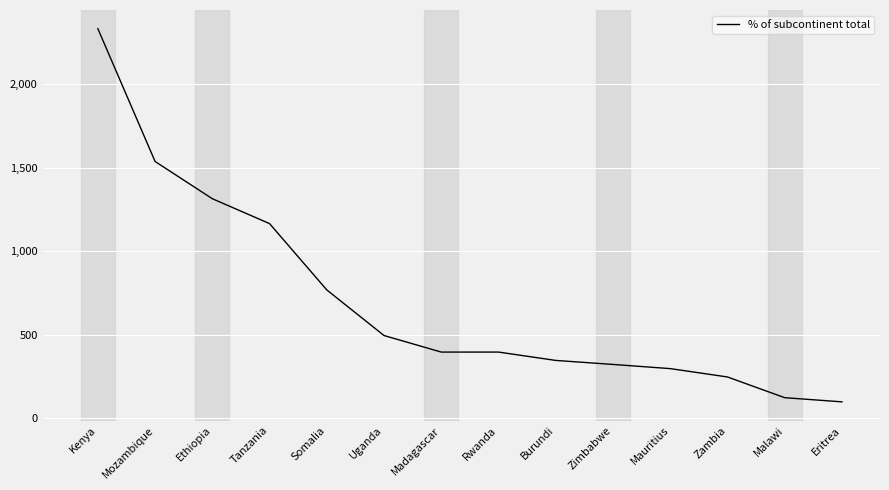

Between Kenya and Rwanda, which is larger?

Kenya